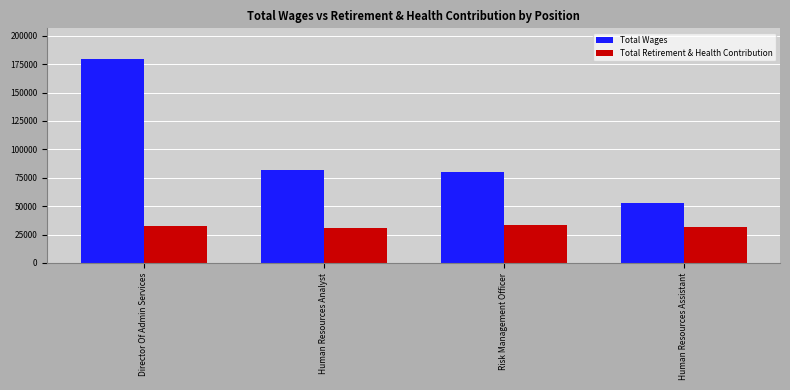

List the series in order of their overall mean, lowest first.

Total Retirement & Health Contribution, Total Wages